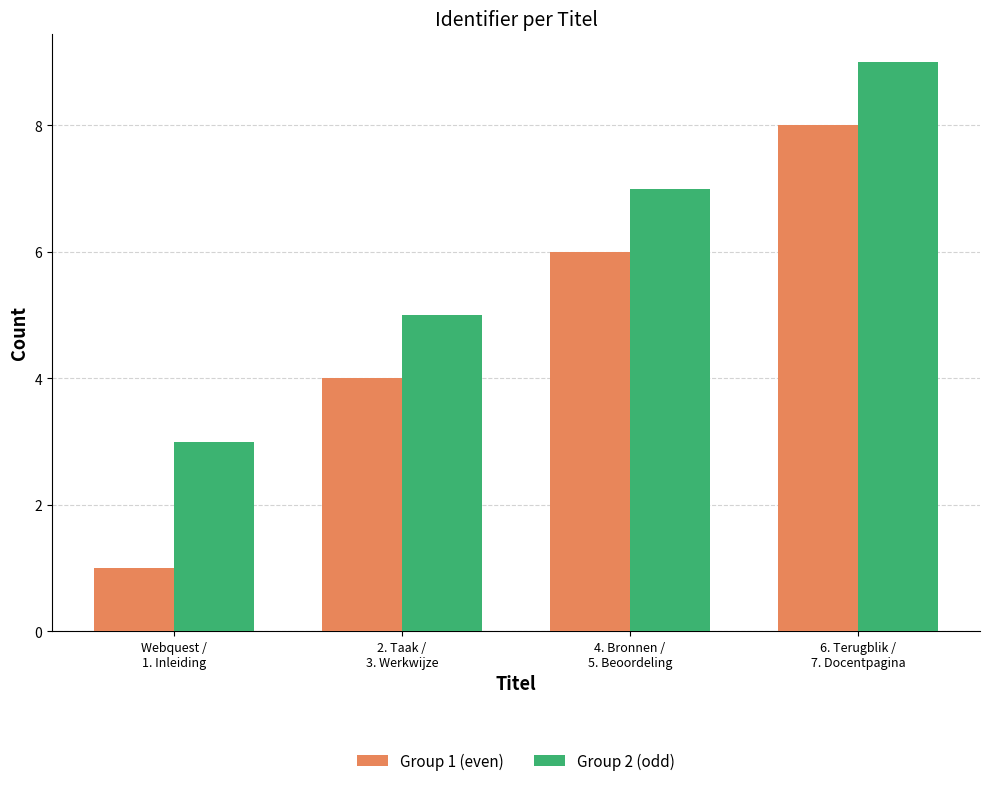

Is it true that Group 2 (odd) equals 11 at 4. Bronnen /
5. Beoordeling?

False